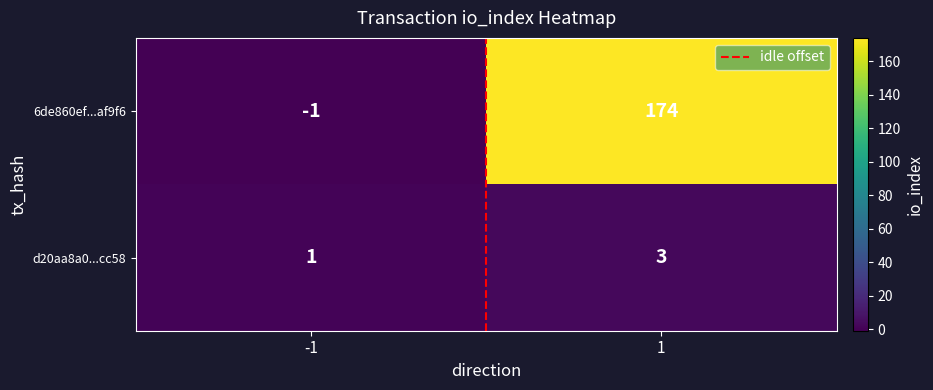

Between -1 and 1, which series saw the biggest shift?

6de860ef...af9f6